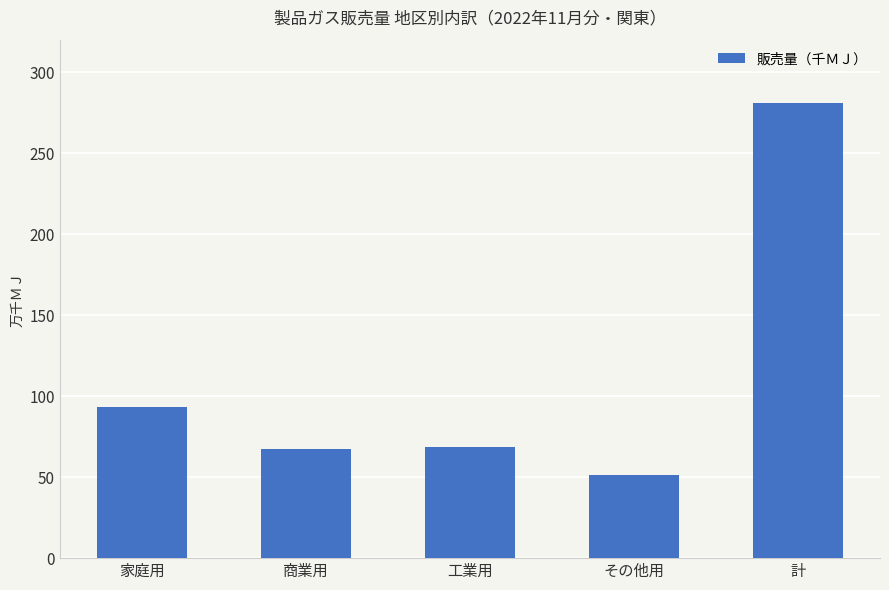

Reading left to right, what are all the values shown in this chart?

935020	674309	687429	513889	2810647